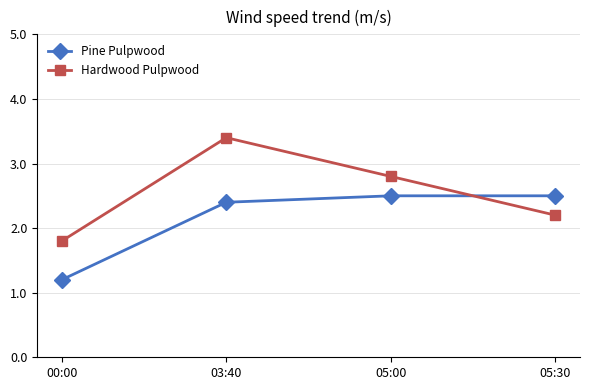

How many lines are shown in the chart?

2